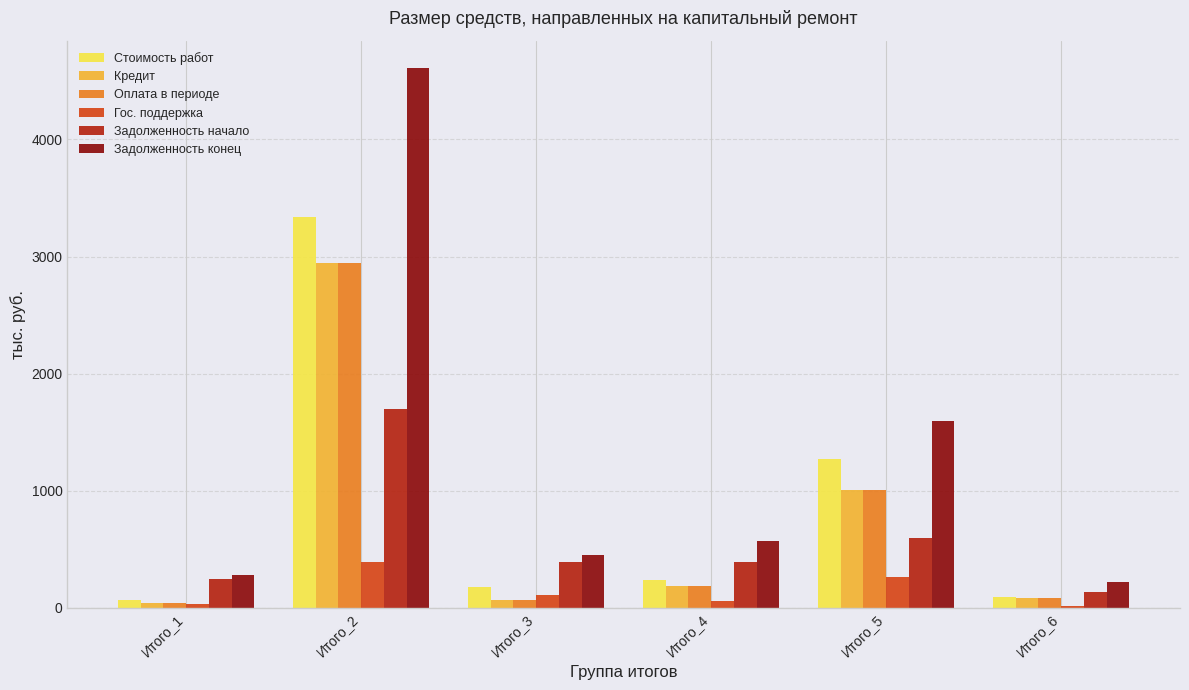

Is the value of Кредит at Итого_4 greater than the value of Задолженность конец at Итого_5?

No